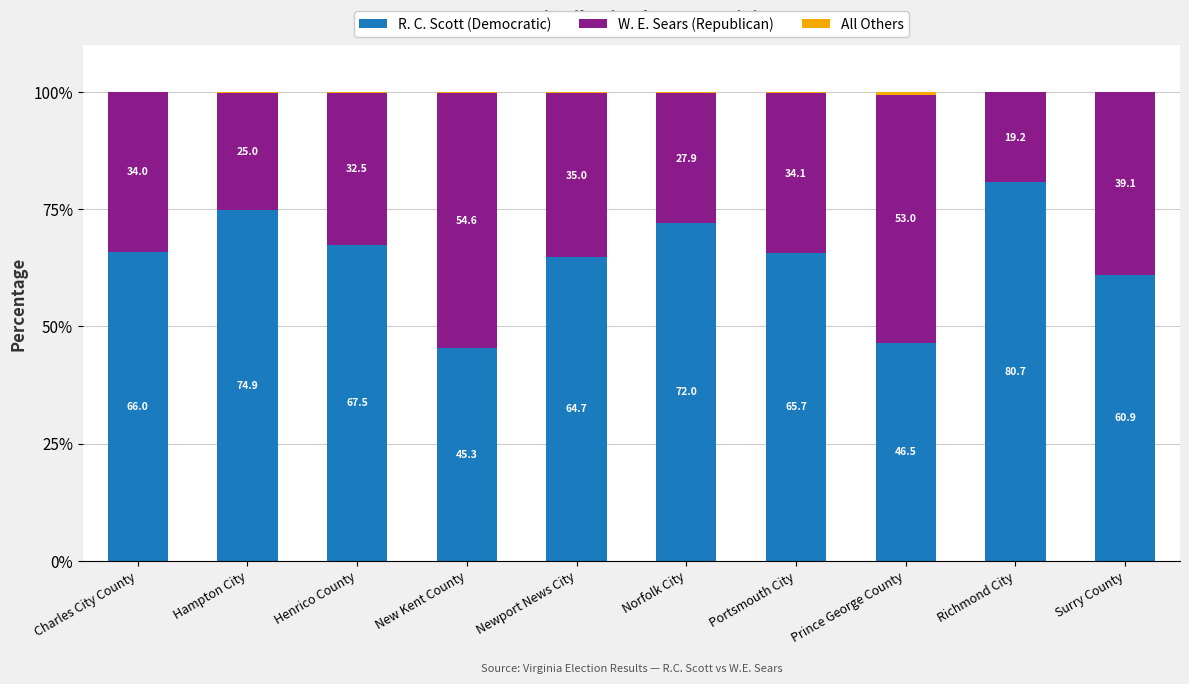

At which label does R. C. Scott (Democratic) reach its peak?

Richmond City